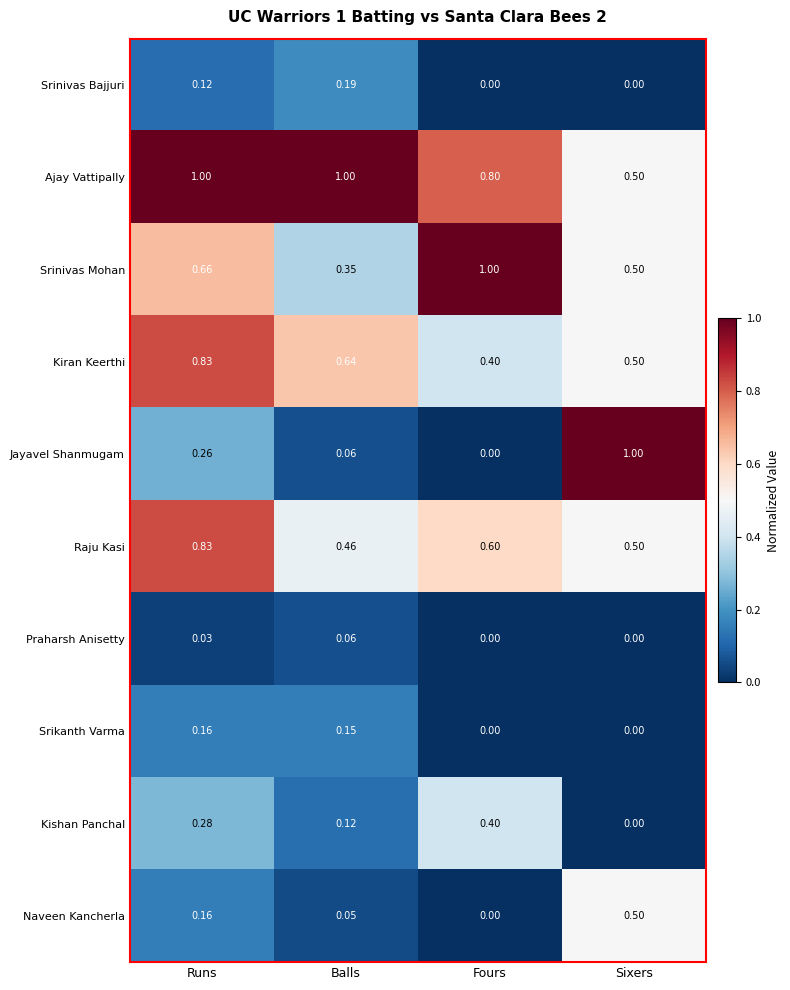

Which series has the largest total across all categories?

Ajay Vattipally